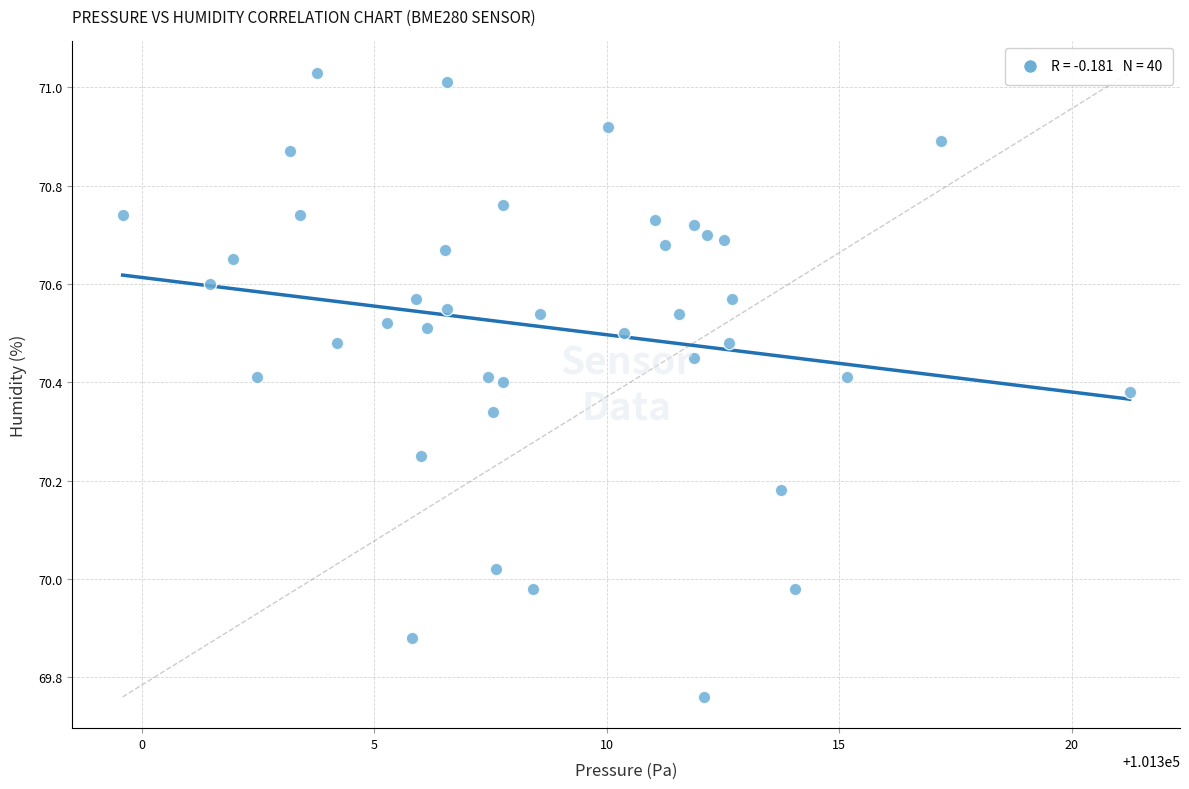

What is the range of Y values (max minus min)?

1.3